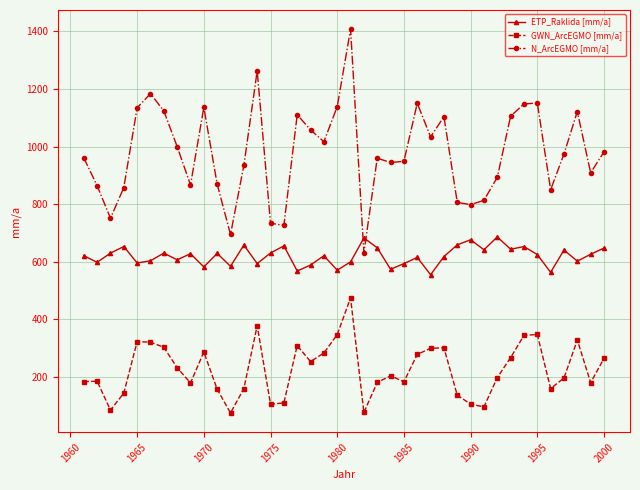

In ETP_Raklida [mm/a], how many points are higher than both neighbors (excluding endpoints)?

13